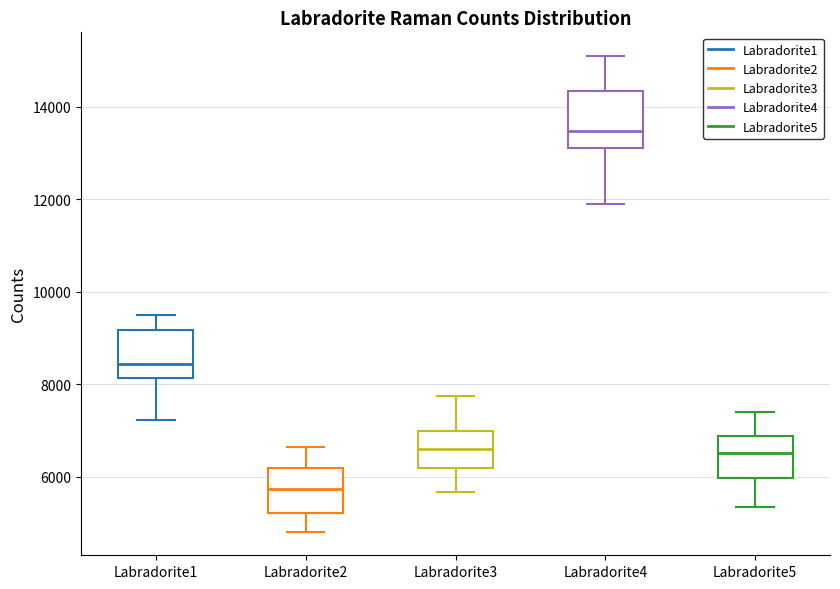

Reading left to right, transcribe this box plot: for each box, give where its median line is, the range the box spans, and where its two whiskers end, as read against the y-axis. The values are not printed on the chart, so give them approximately, as read against the axis.

Labradorite1: median 8400, box 8200 to 9200, whiskers 7200 to 9600
Labradorite2: median 5800, box 5200 to 6200, whiskers 4800 to 6600
Labradorite3: median 6600, box 6200 to 7000, whiskers 5600 to 7800
Labradorite4: median 13400, box 13200 to 14400, whiskers 12000 to 15000
Labradorite5: median 6600, box 6000 to 6800, whiskers 5400 to 7400